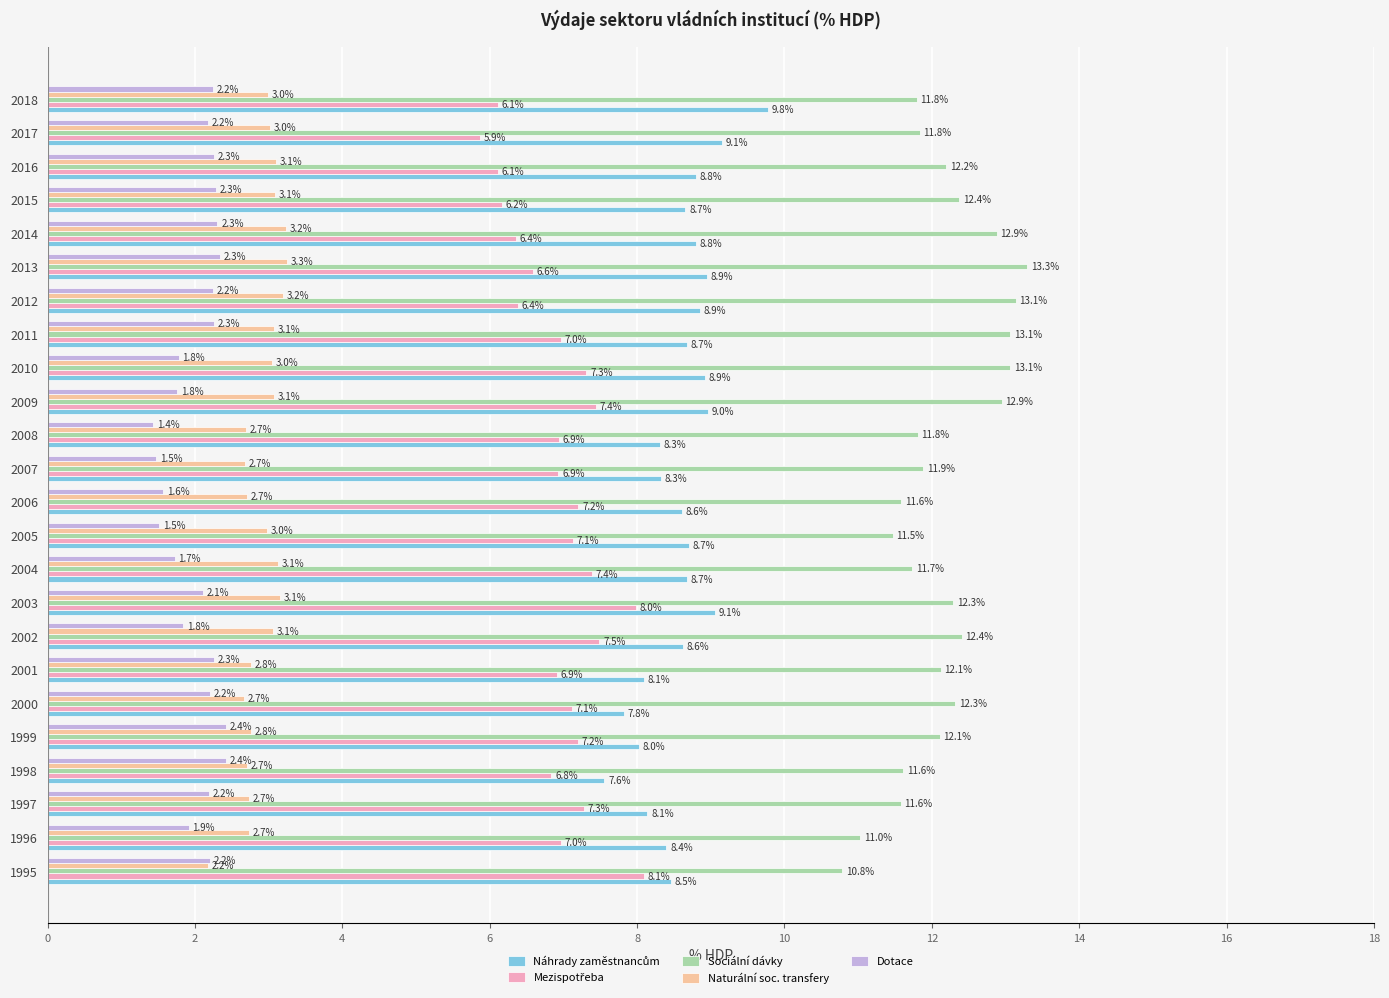

True or false: Dotace has a value of 0.8 at 2010.

False